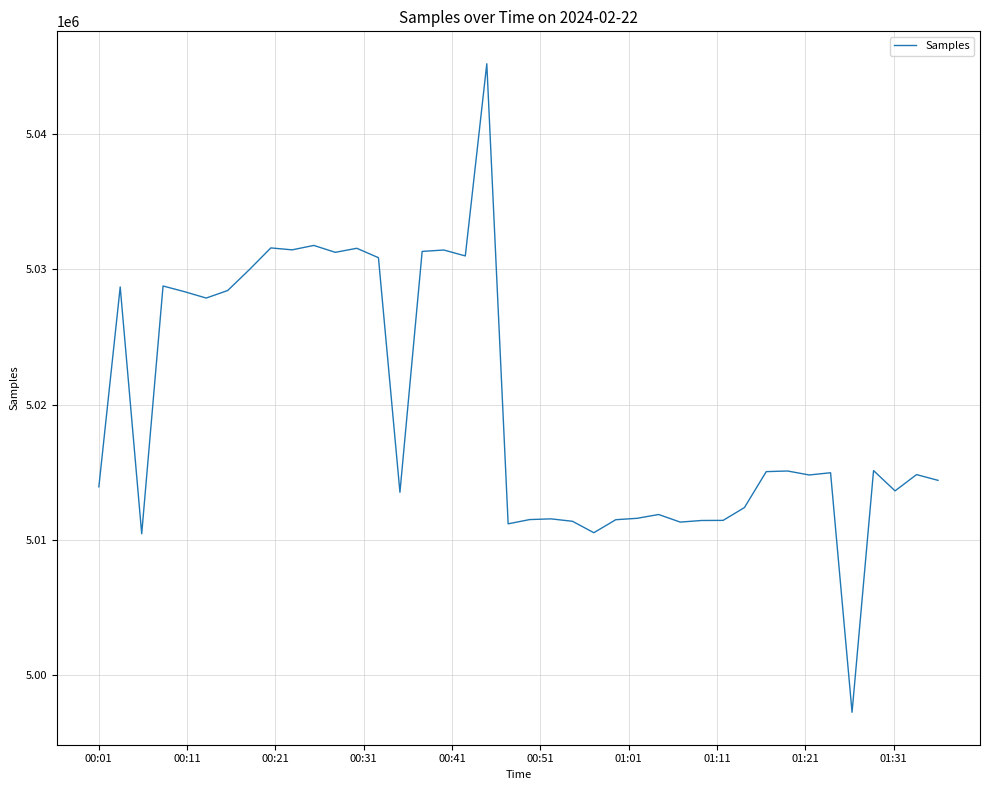

What is the smallest value displayed?

4997205